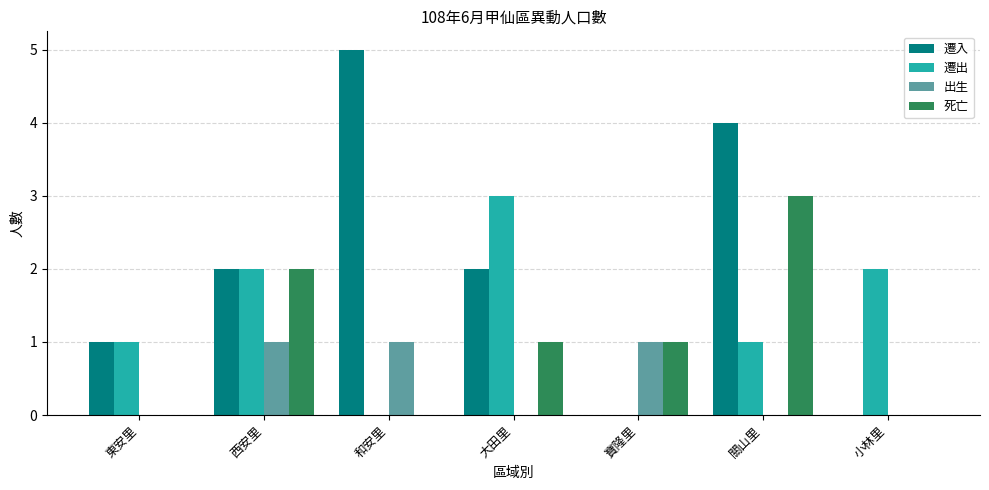

What is the sum of all 死亡 values?

7